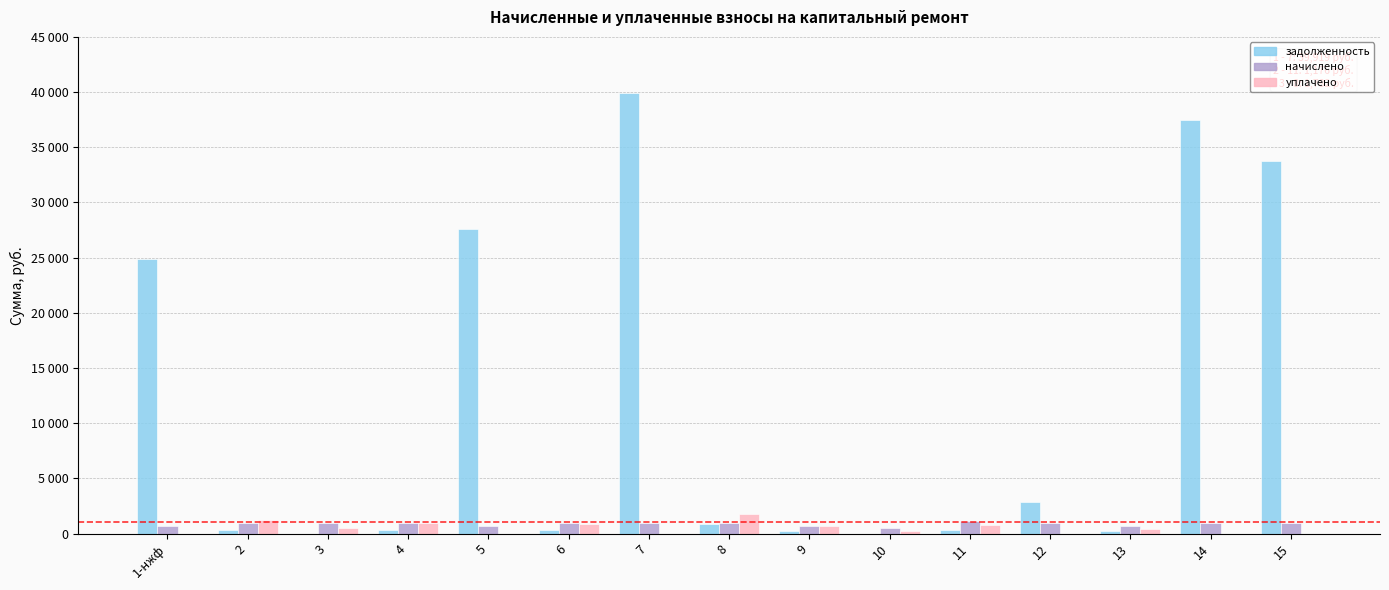

What position from the right is 14?

2